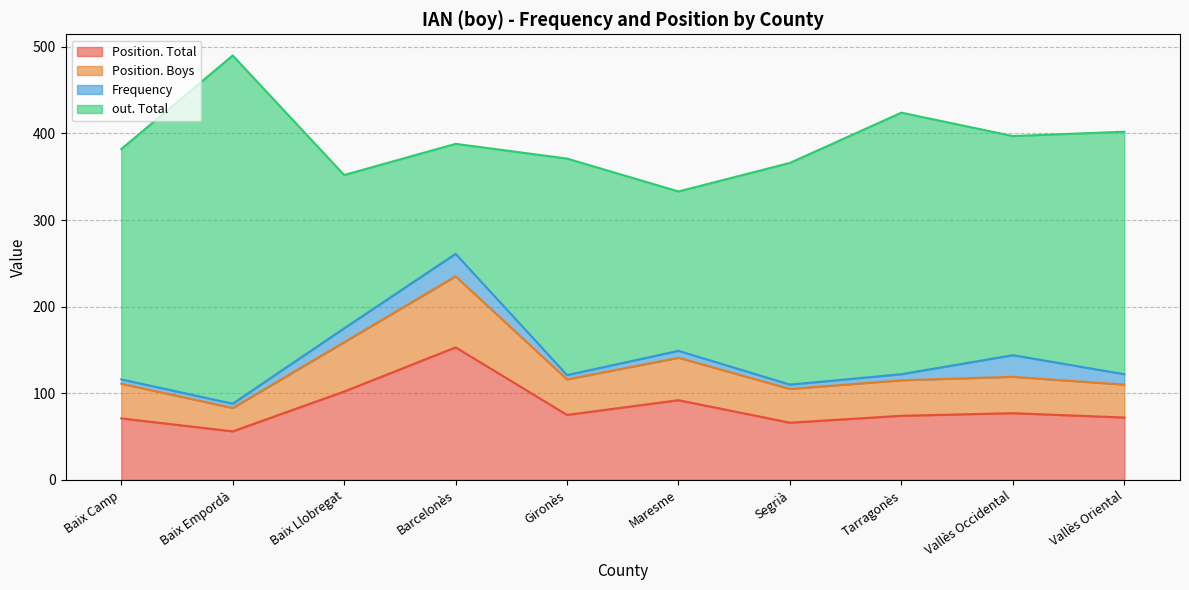

Is it true that Position. Total equals 75 at Gironès?

True